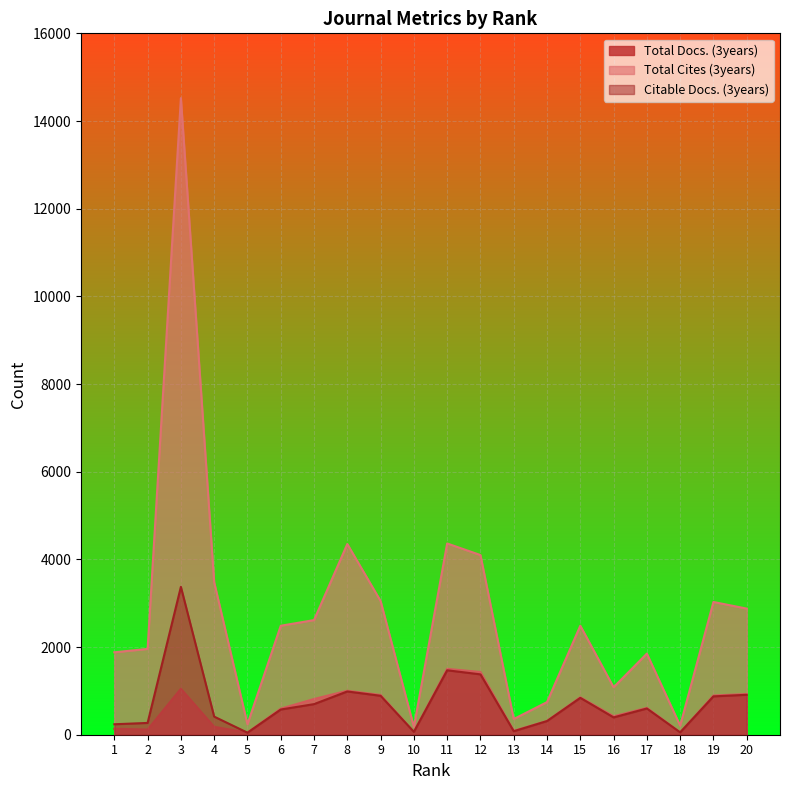

Where is the first local maximum for Total Docs. (3years)?

3